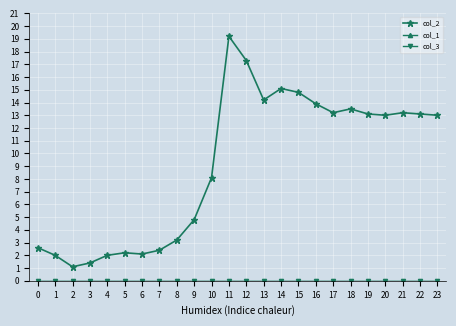

Which series has the largest total across all categories?

col_2